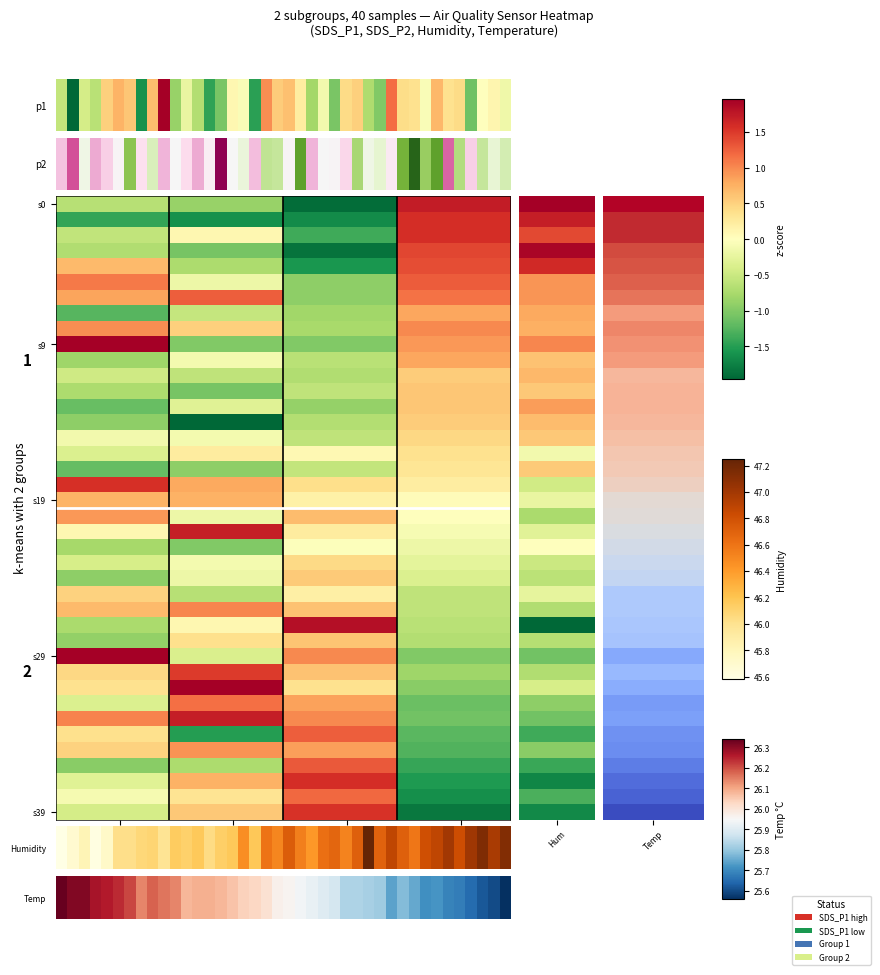

What is the sum of the sds_p1 values at 14 and 19?

14.6